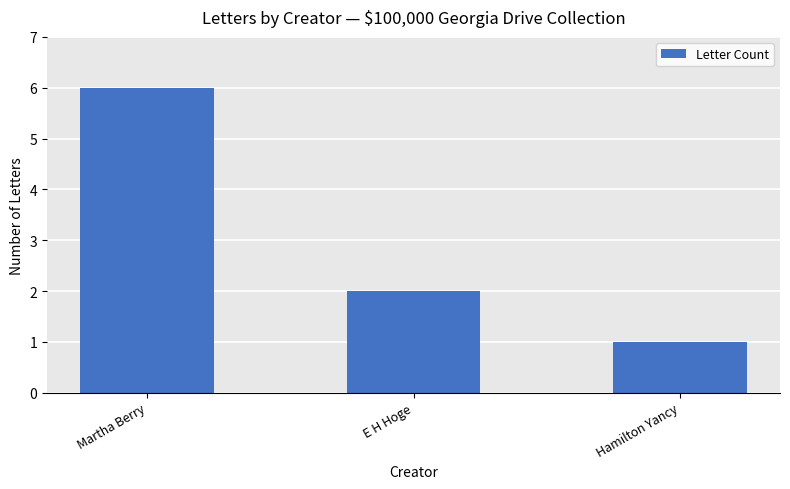

Reading left to right, extract all data points from this chart.

Martha Berry=6	E H Hoge=2	Hamilton Yancy=1